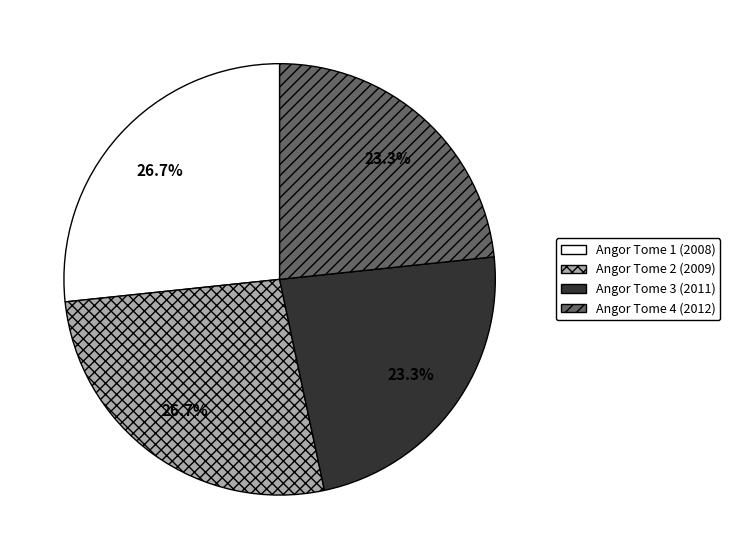

Is it true that Angor Tome 1 (2008) is 27% of the pie?

True